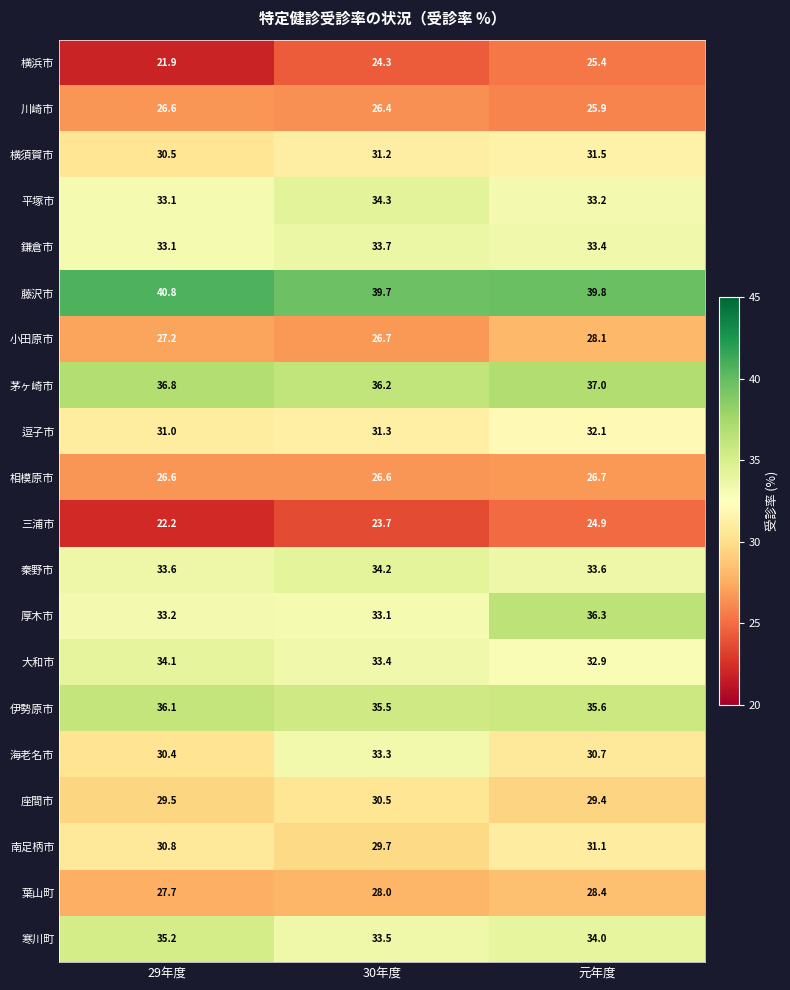

What is the difference between the maximum and minimum values in the 海老名市 series?

2.9